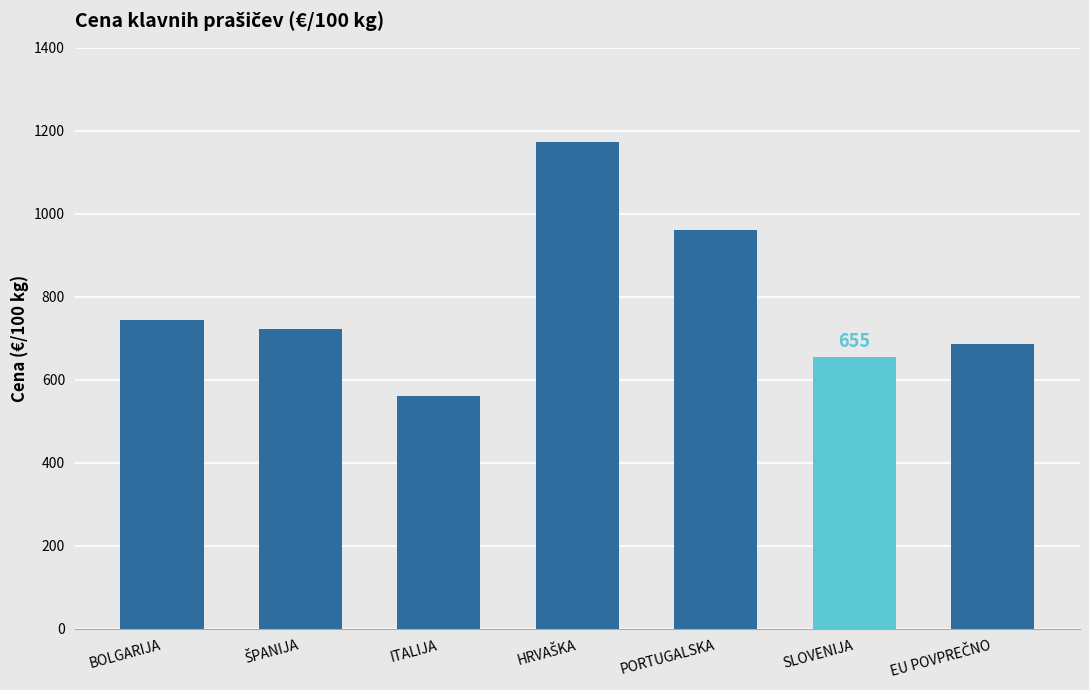

What is the label of the 2nd bar from the right?

SLOVENIJA